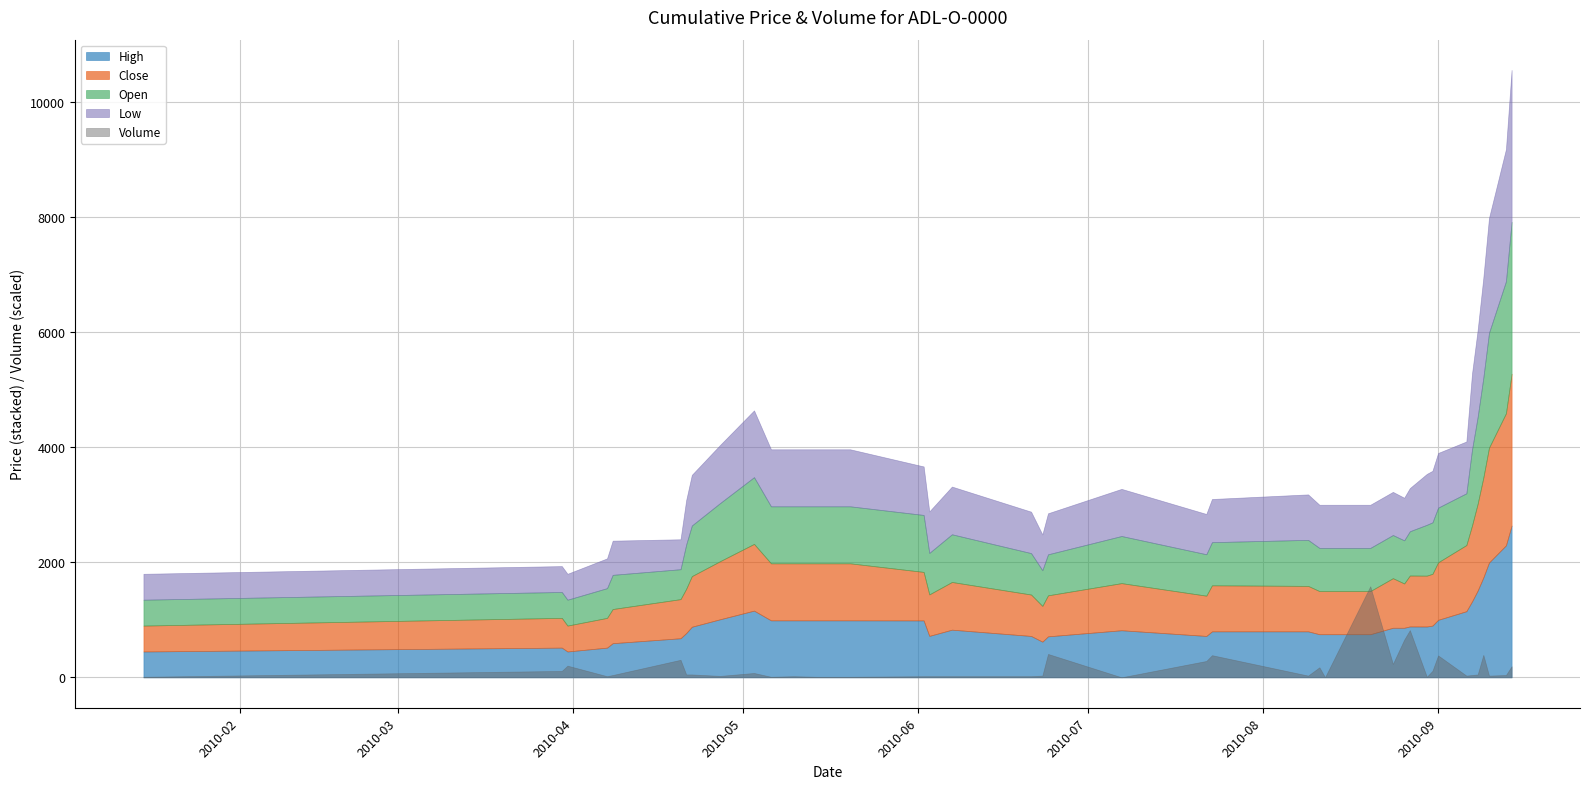

True or false: Low and Open intersect in this chart.

False